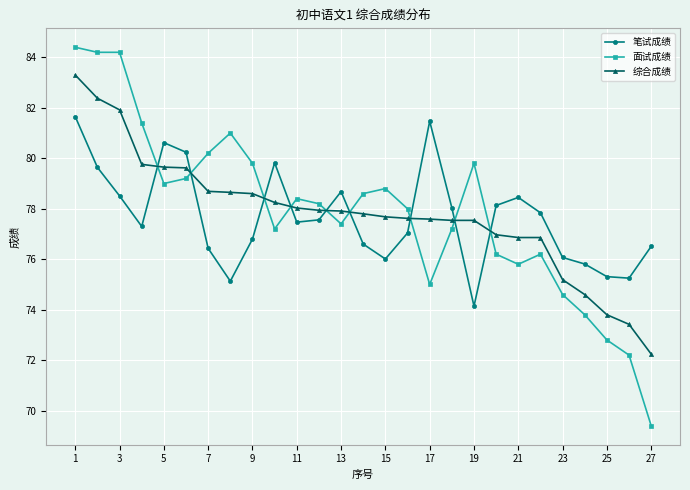

True or false: 笔试成绩 has more than 2 interior local peaks.

True